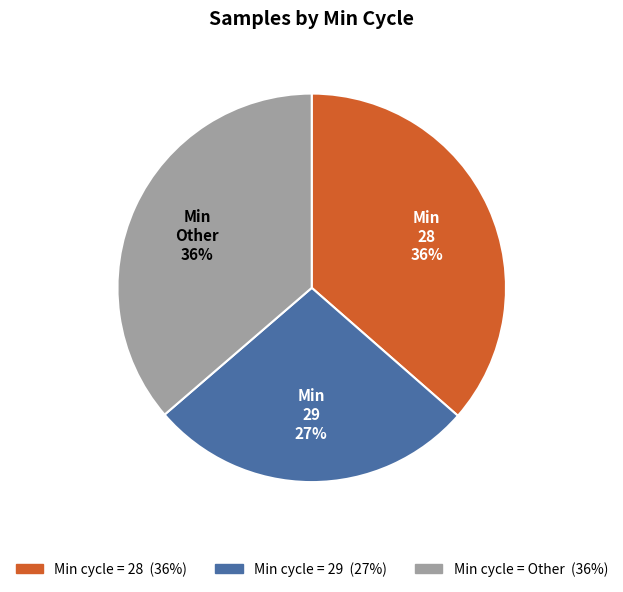

To the nearest percent, what is the difference between the largest and smallest slice percentages?

9%